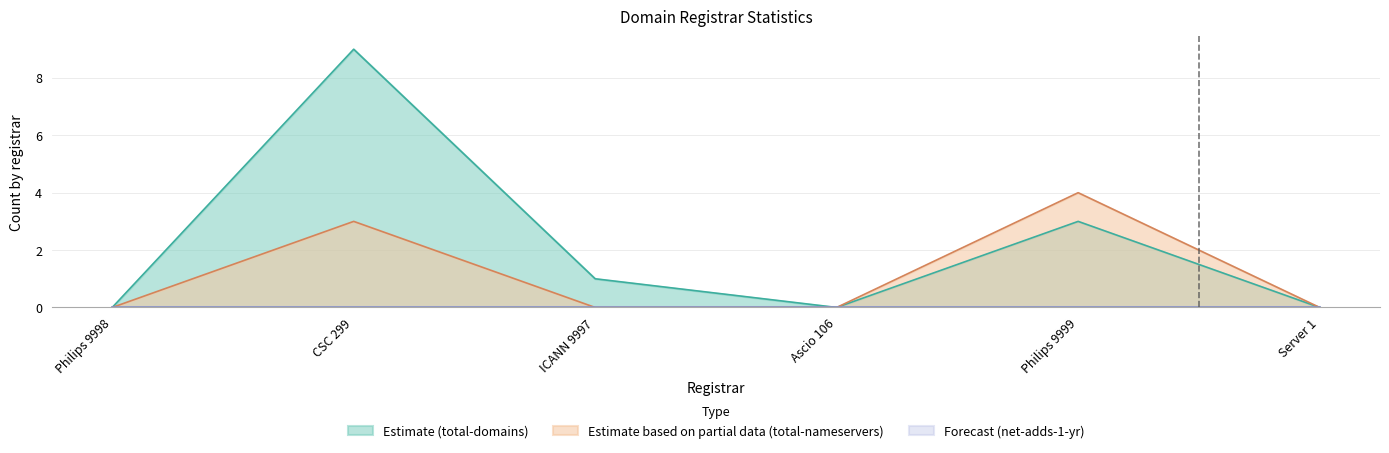

What is the difference between the maximum and second lowest values in the total-nameservers series?

4